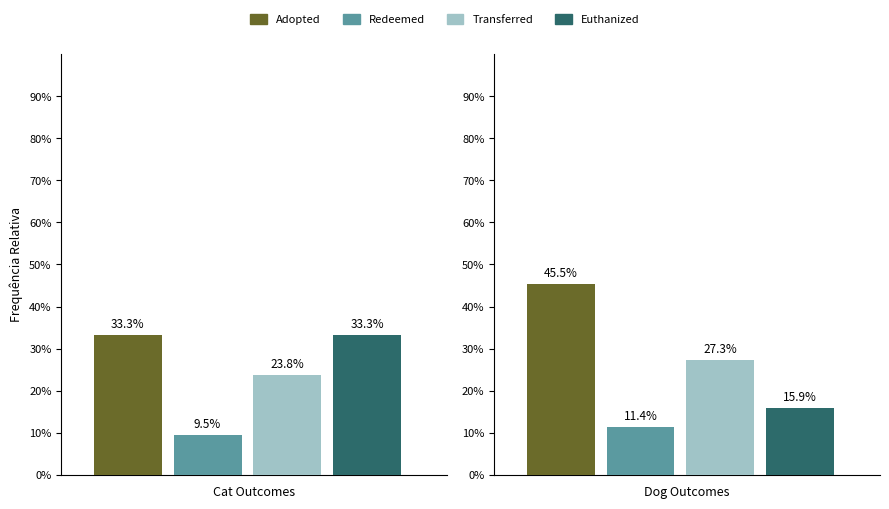

Reading left to right, transcribe all the data shown in this chart.

Adopted: 7	20
Redeemed: 2	5
Transferred: 5	12
Euthanized: 7	7